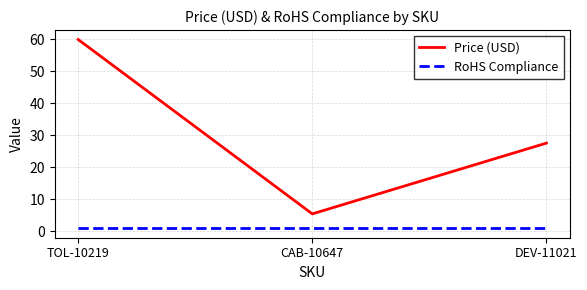

At which category is the sum across all series the highest?

TOL-10219